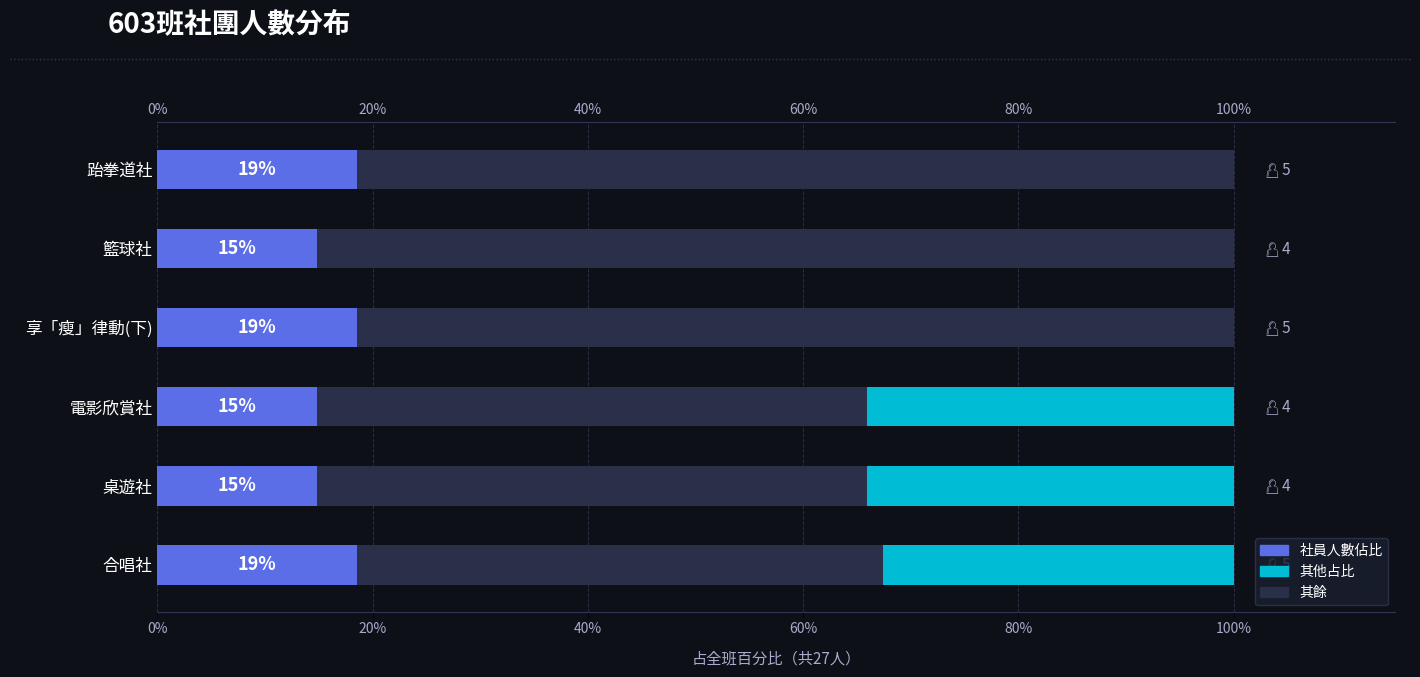

Rank the categories by value from lowest to highest.

桌遊社, 電影欣賞社, 籃球社, 合唱社, 享「瘦」律動(下), 跆拳道社